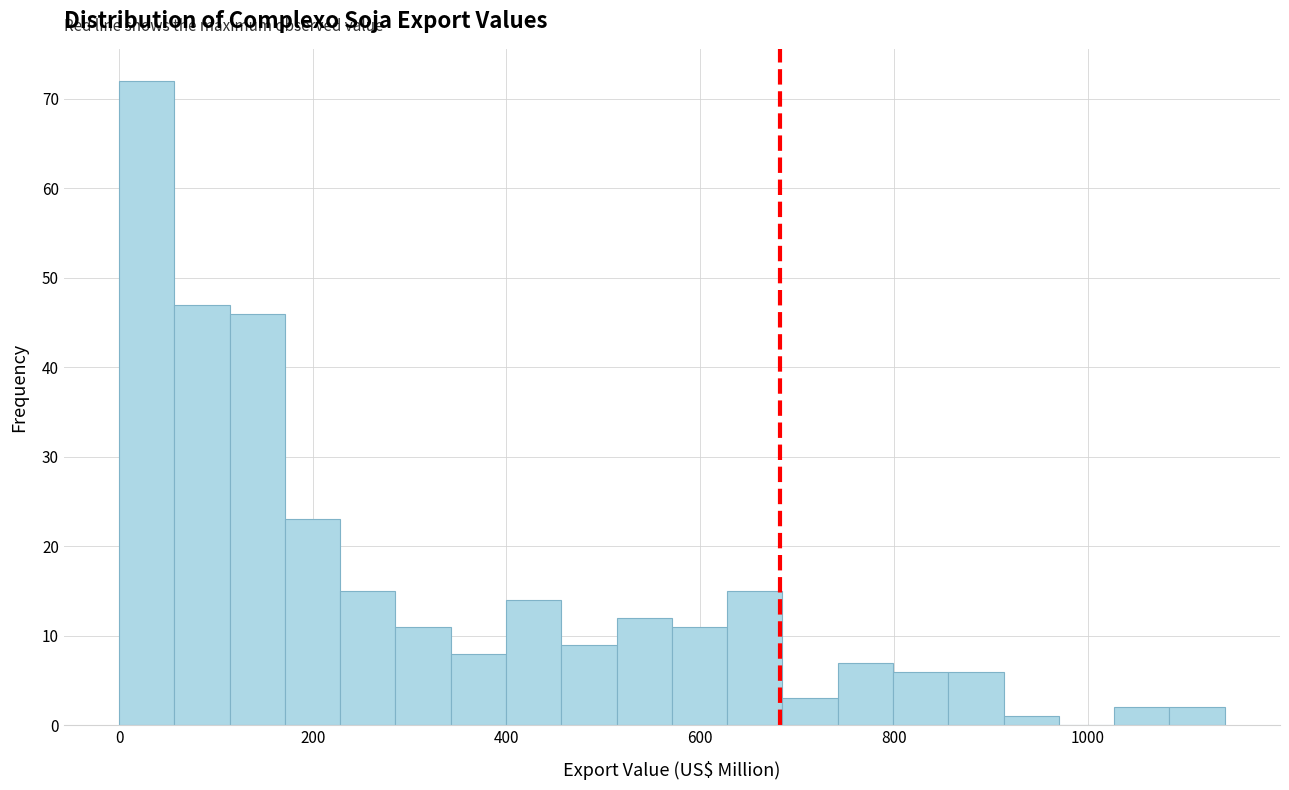

Around what value on the x-axis is the tallest bar? Give the approximate position of its centre, as read against the axis.

20